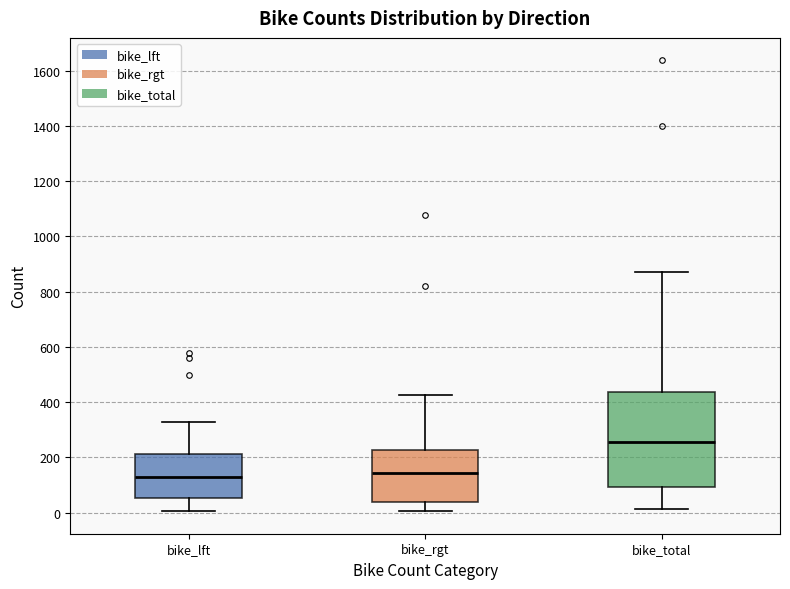

Reading left to right, transcribe this box plot: for each box, give where its median line is, the range the box spans, and where its two whiskers end, as read against the y-axis. The values are not printed on the chart, so give them approximately, as read against the axis.

bike_lft: median 140, box 60 to 220, whiskers 0 to 320
bike_rgt: median 140, box 40 to 220, whiskers 0 to 420
bike_total: median 260, box 100 to 440, whiskers 20 to 880